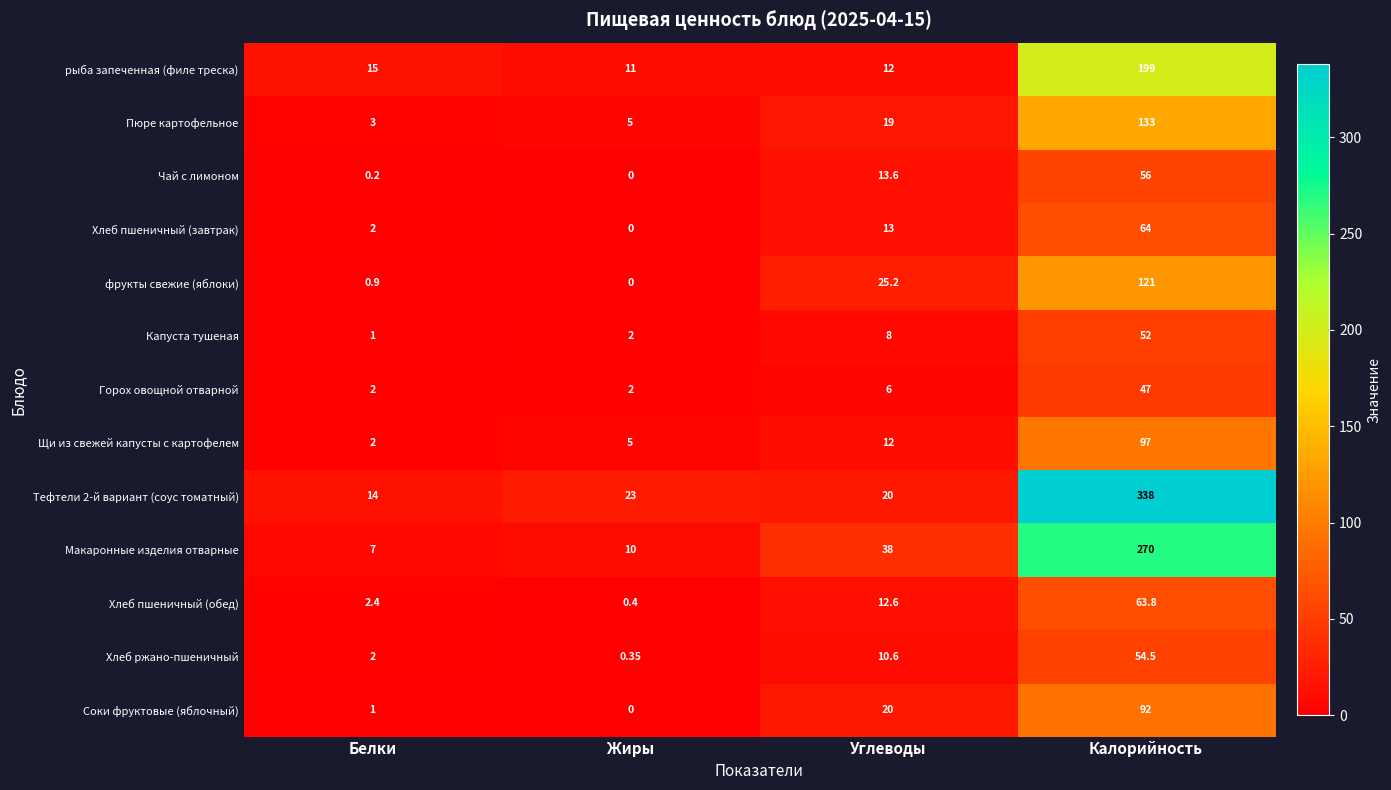

List the labels in order of Пюре картофельное value, smallest first.

Белки, Жиры, Углеводы, Калорийность